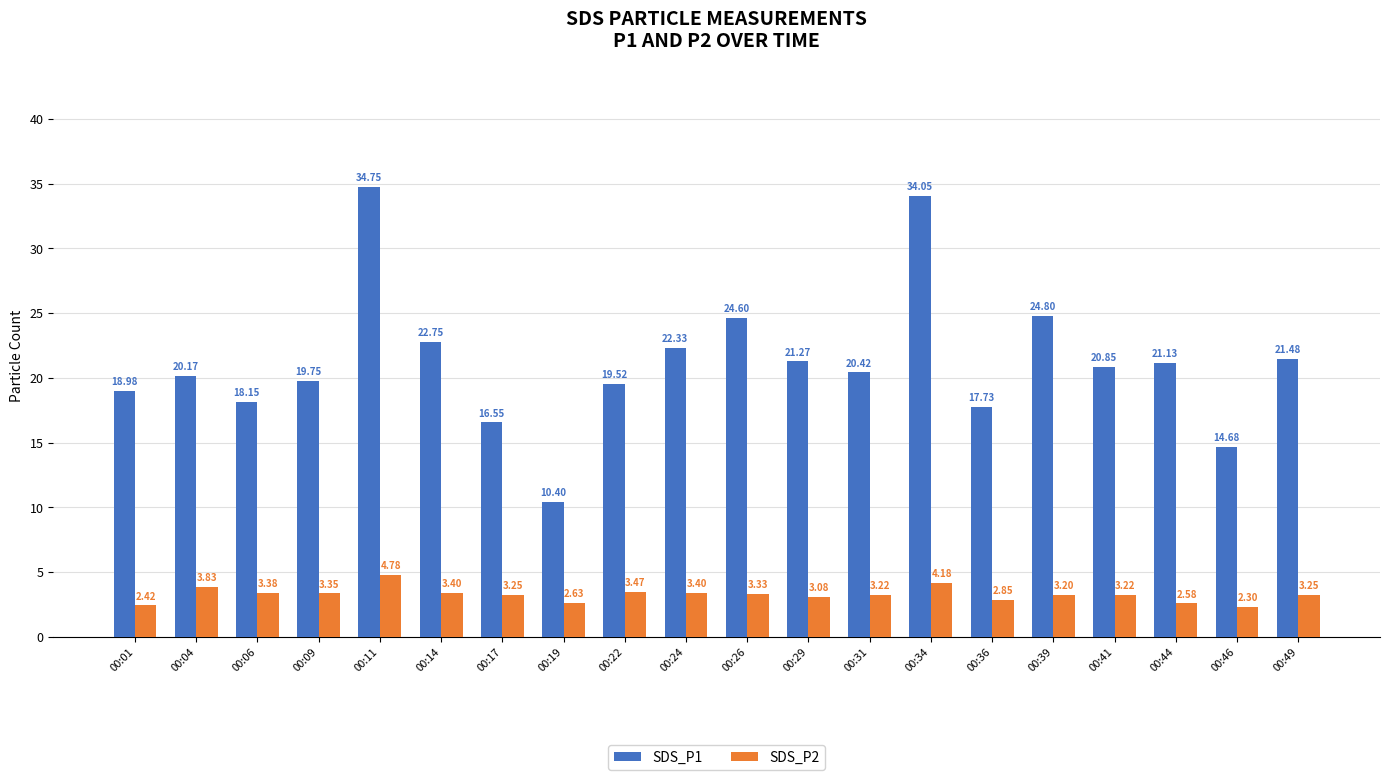

Which label corresponds to the largest value in the chart?

00:11